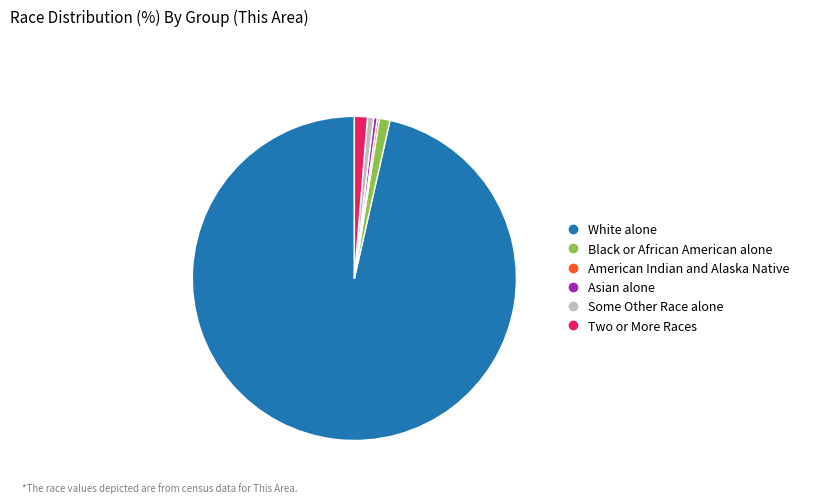

Between Two or More Races and White alone, which is larger?

White alone